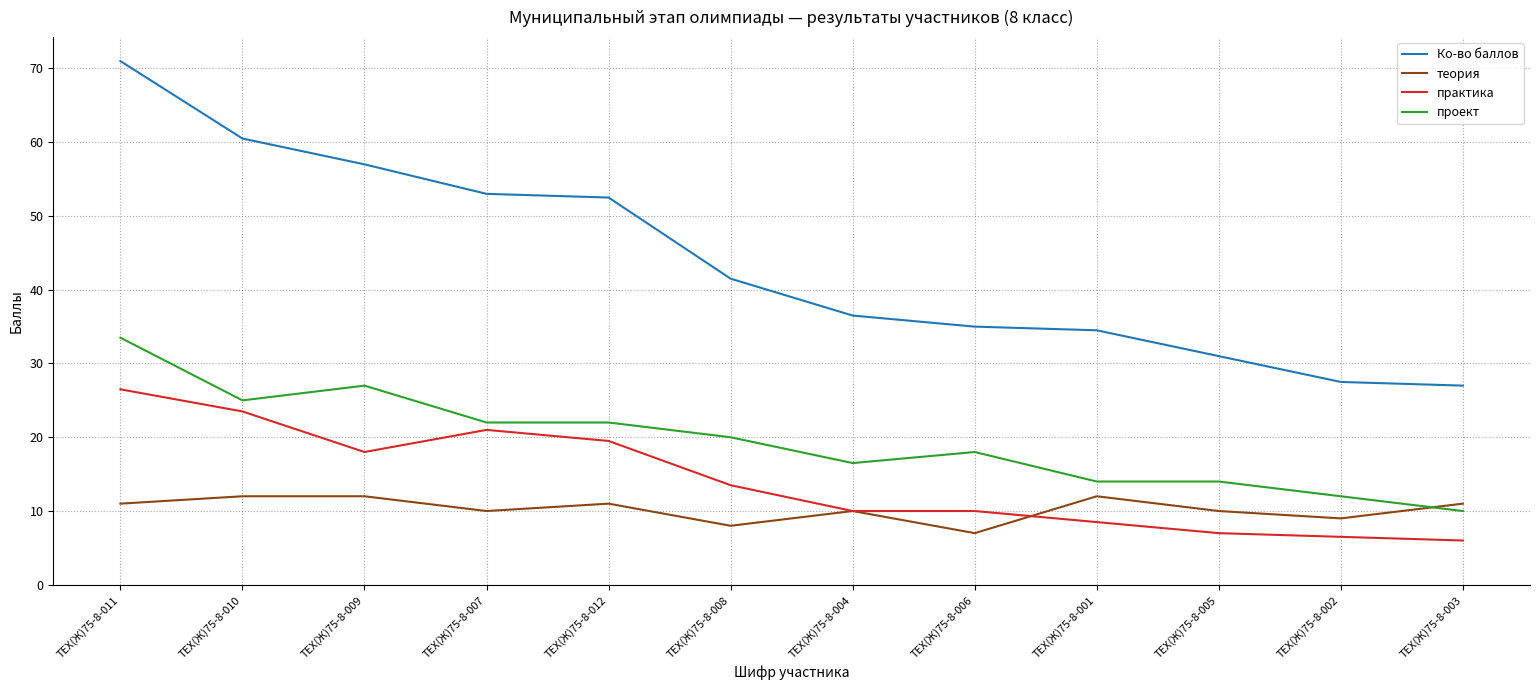

What is the difference between the практика values at ТЕХ(Ж)75-8-007 and ТЕХ(Ж)75-8-001?

12.5